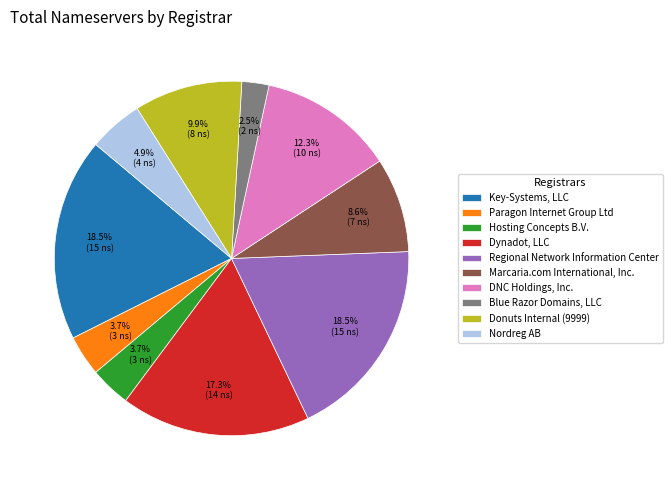

What is the ratio of the value at Donuts Internal (9999) to the value at Key-Systems, LLC?

0.5